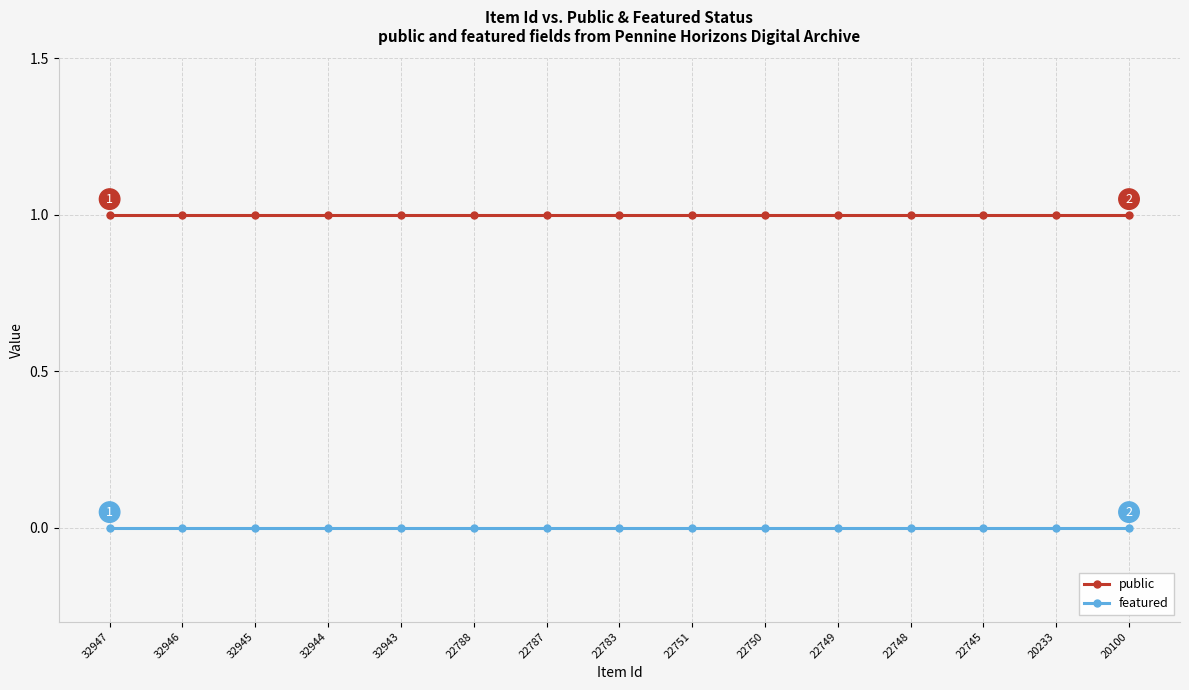

Reading left to right, transcribe all the data shown in this chart.

public: 1	1	1	1	1	1	1	1	1	1	1	1	1	1	1
featured: 0	0	0	0	0	0	0	0	0	0	0	0	0	0	0